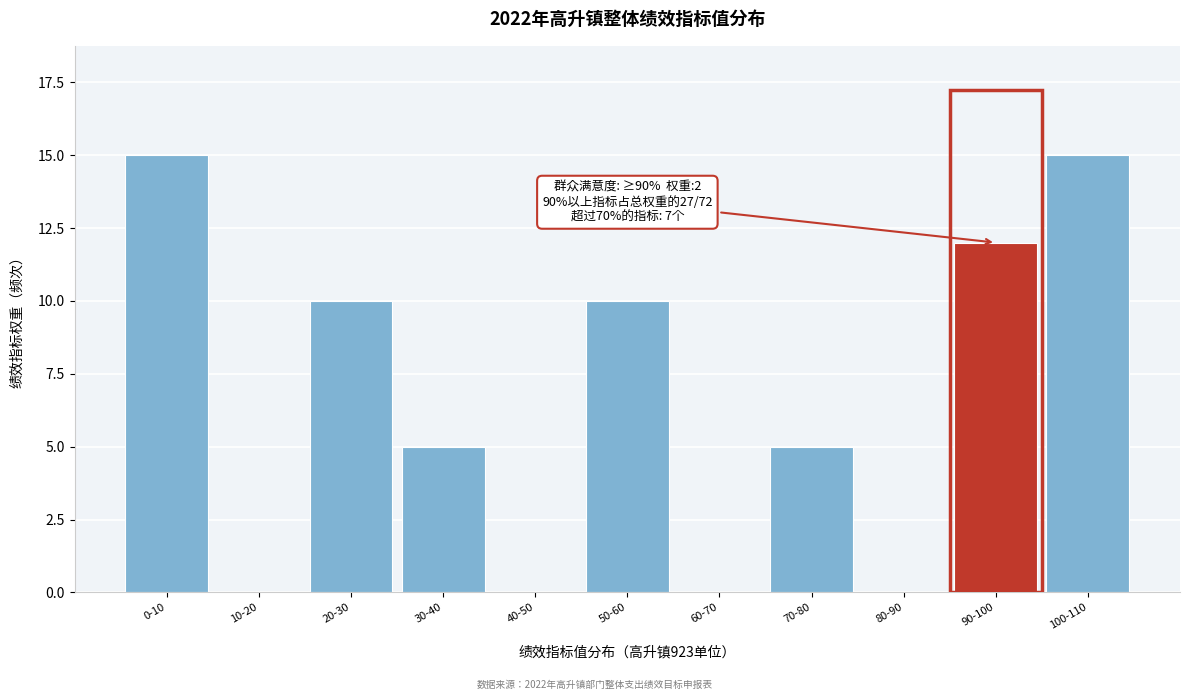

Reading left to right, list all the values displayed in this chart.

0-10=15	10-20=0	20-30=10	30-40=5	40-50=0	50-60=10	60-70=0	70-80=5	80-90=0	90-100=12	100-110=15